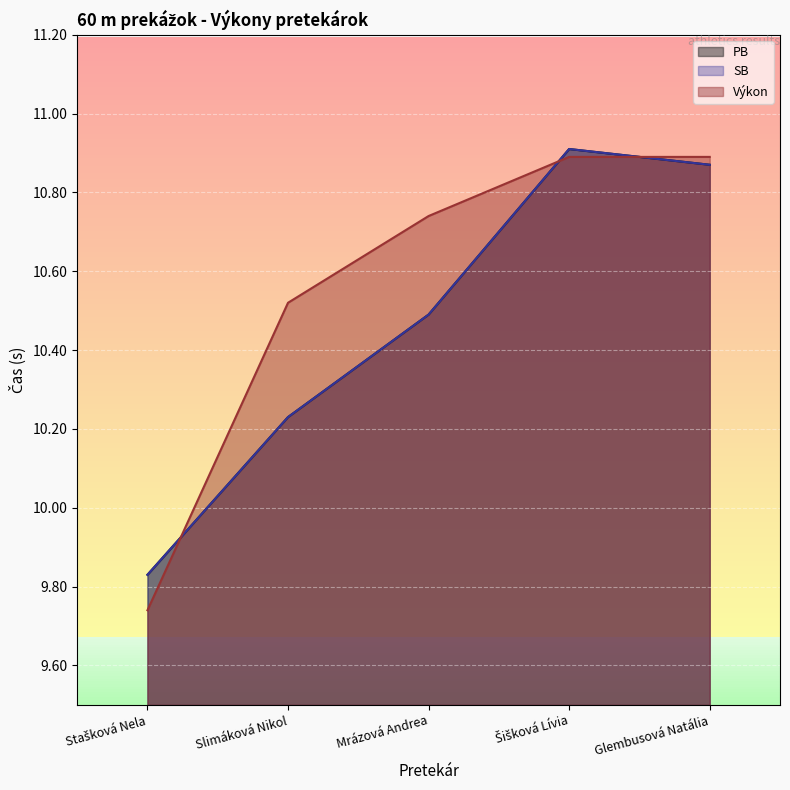

At Stašková Nela, list the series in order from smallest to largest.

Výkon, PB, SB